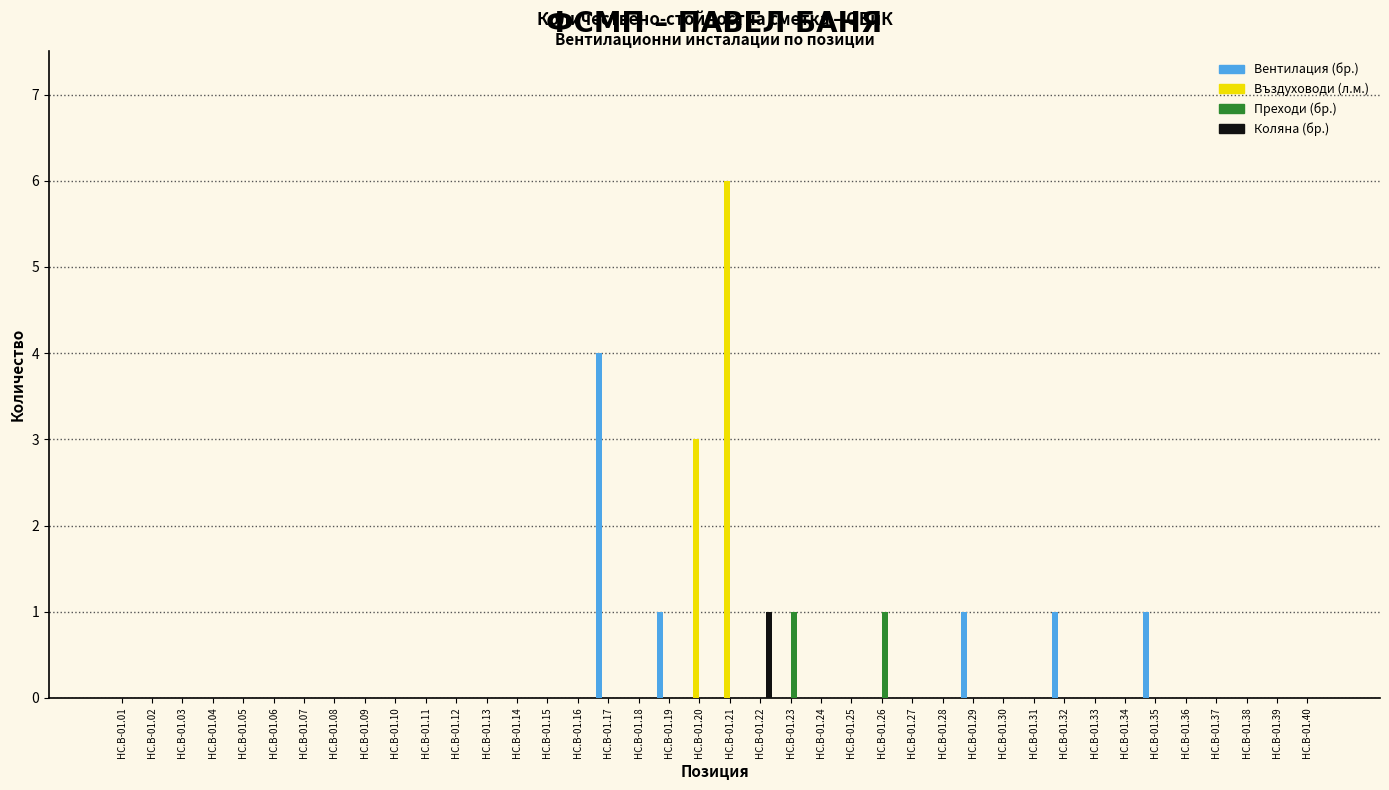

True or false: Въздуховоди (л.м.) has a value of -3 at HC.B-01.15.

False